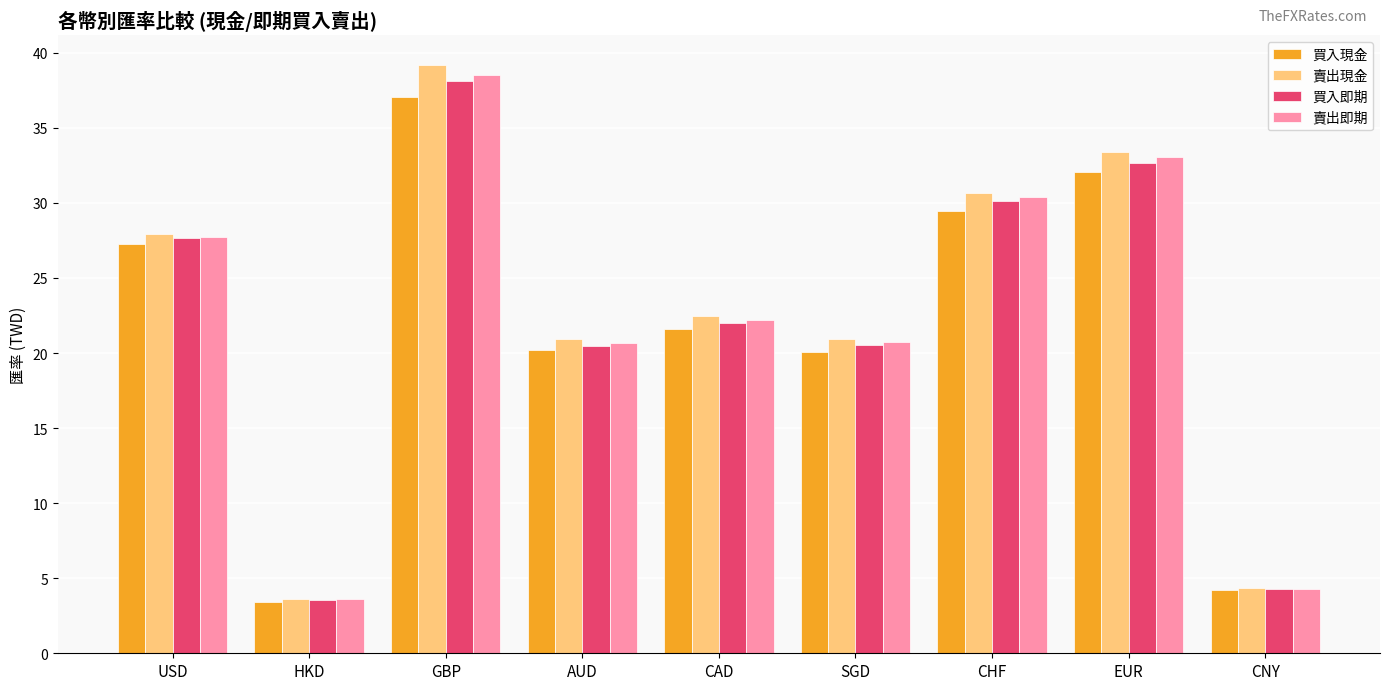

At which label does 賣出即期 reach its minimum?

HKD